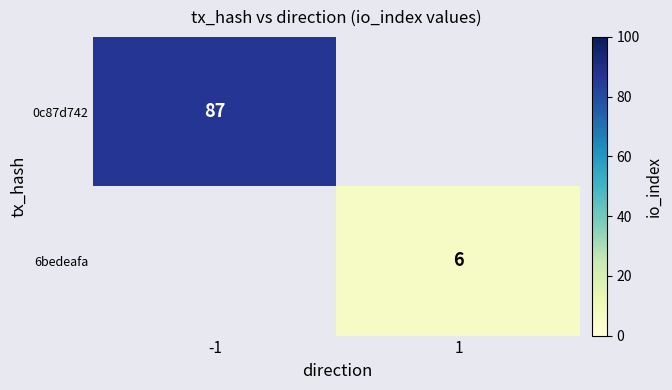

The value of 0c87d742 at -1 is 87. True or false?

True